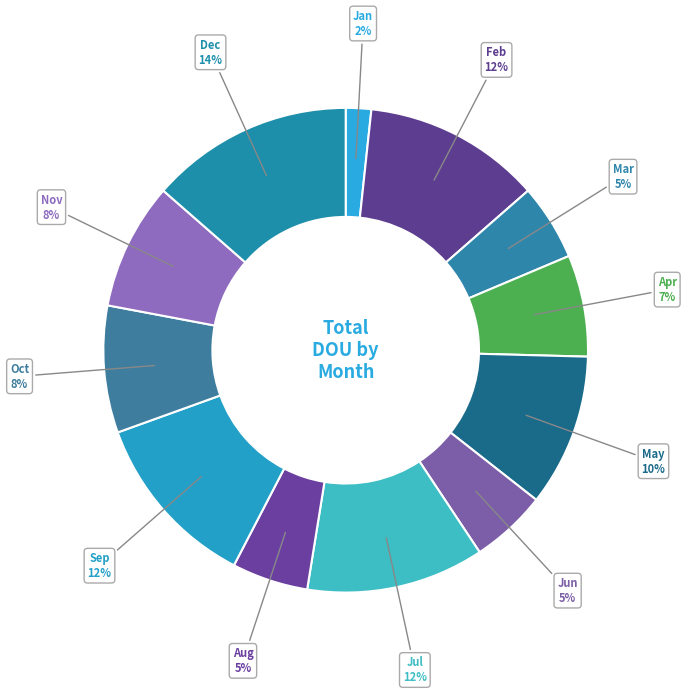

How many segments does this pie chart have?

12